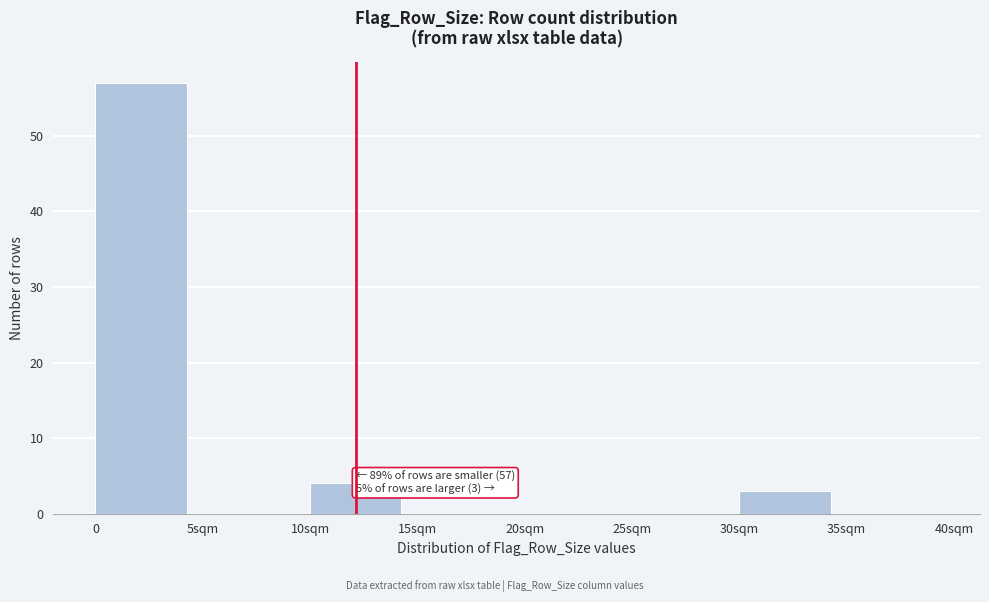

True or false: the data shows 0 at 25sqm.

True